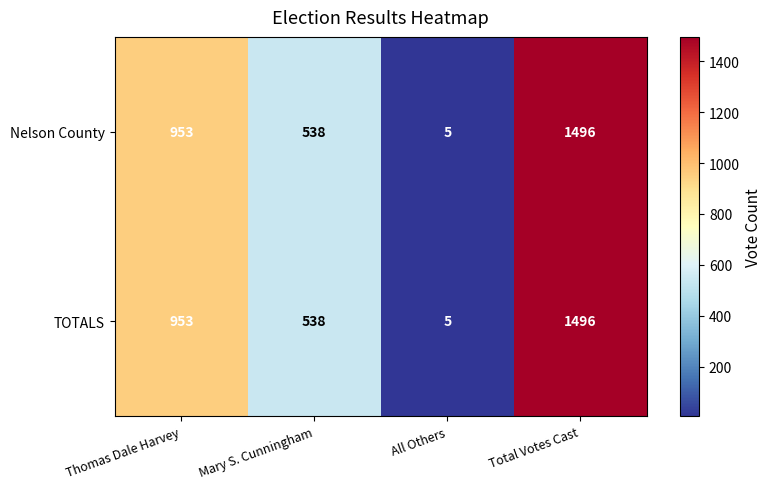

At which label is Nelson County closest to 750?

Thomas Dale Harvey